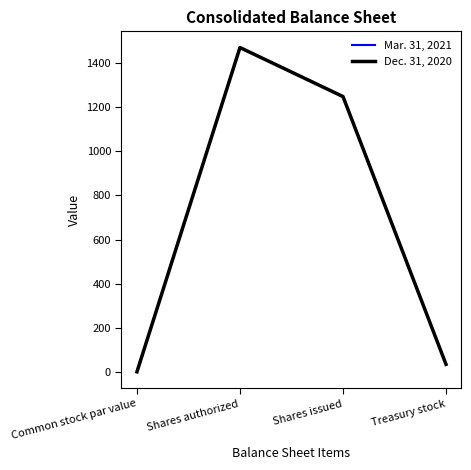

Is the value of Dec. 31, 2020 at Shares authorized greater than the value of Mar. 31, 2021 at Common stock par value?

Yes